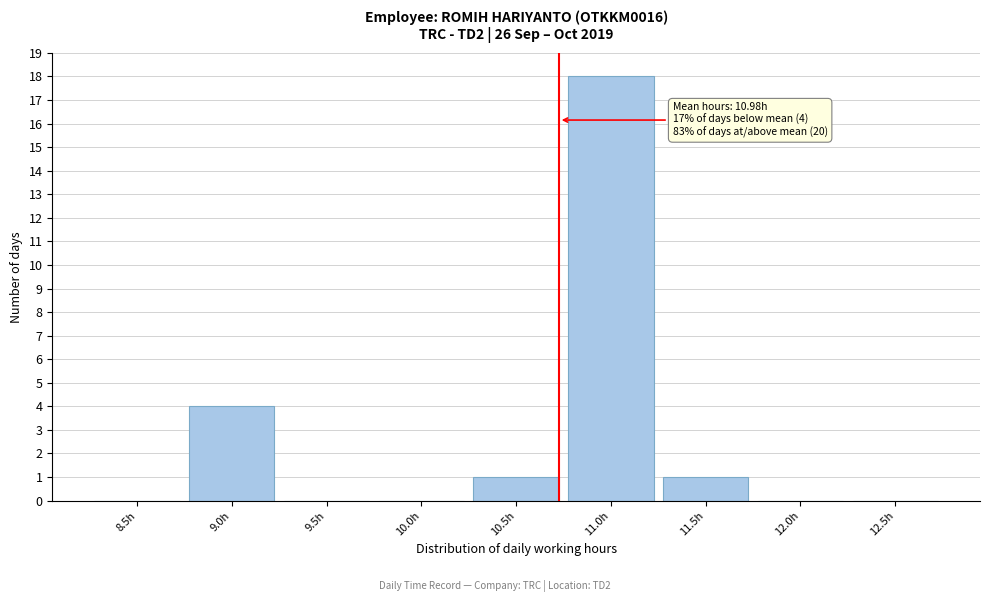

Reading left to right, transcribe all the data shown in this chart.

8.5h=0	9.0h=4	9.5h=0	10.0h=0	10.5h=1	11.0h=18	11.5h=1	12.0h=0	12.5h=0